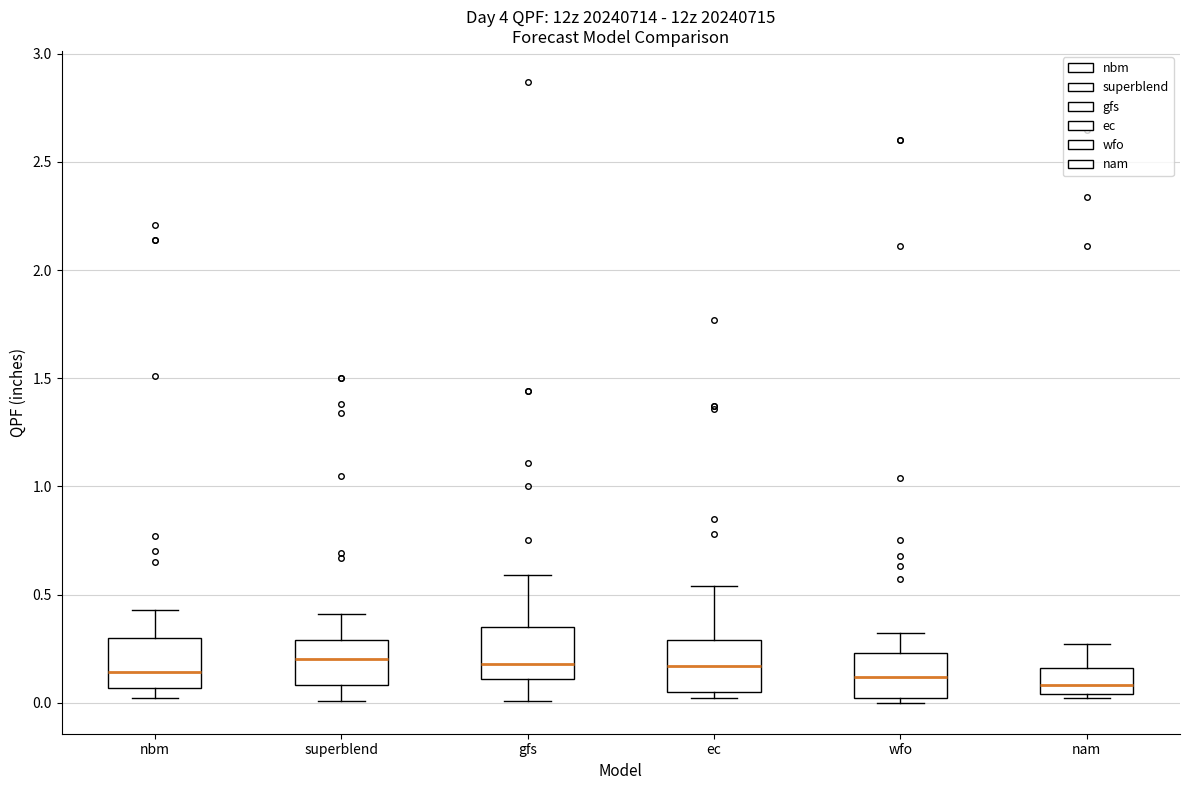

Where does the lower whisker of the box for superblend end on the y-axis? The values are not printed on the chart, so give them approximately, as read against the axis.

0.00